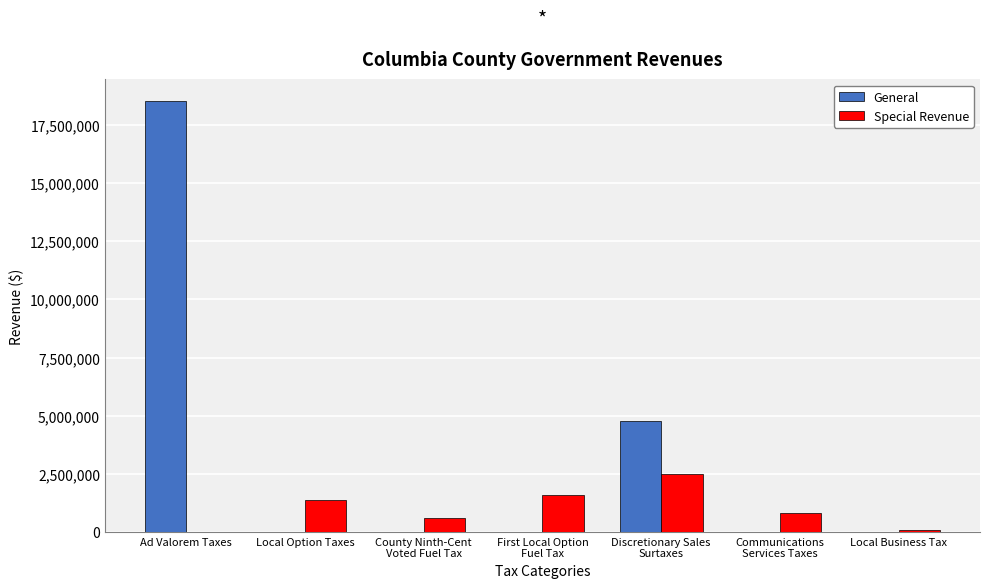

Is it true that General equals 0 at Local Business Tax?

True